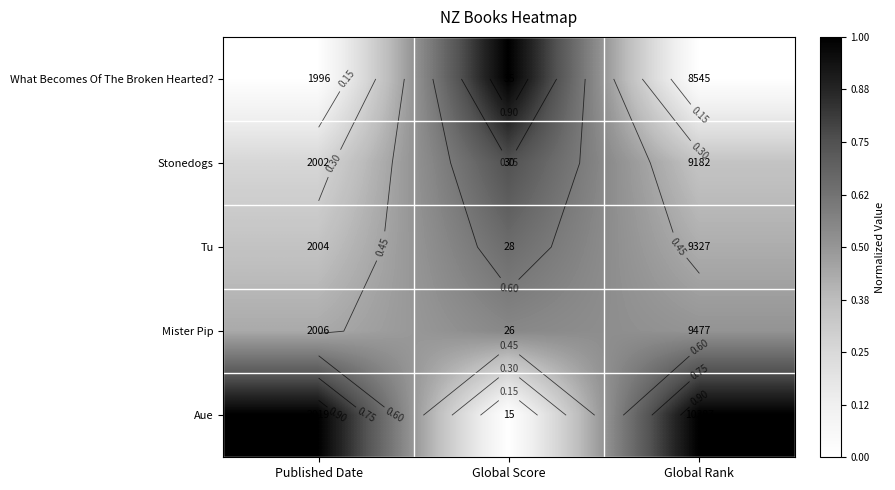

True or false: Stonedogs has a value of 0.3 at Global Rank.

True